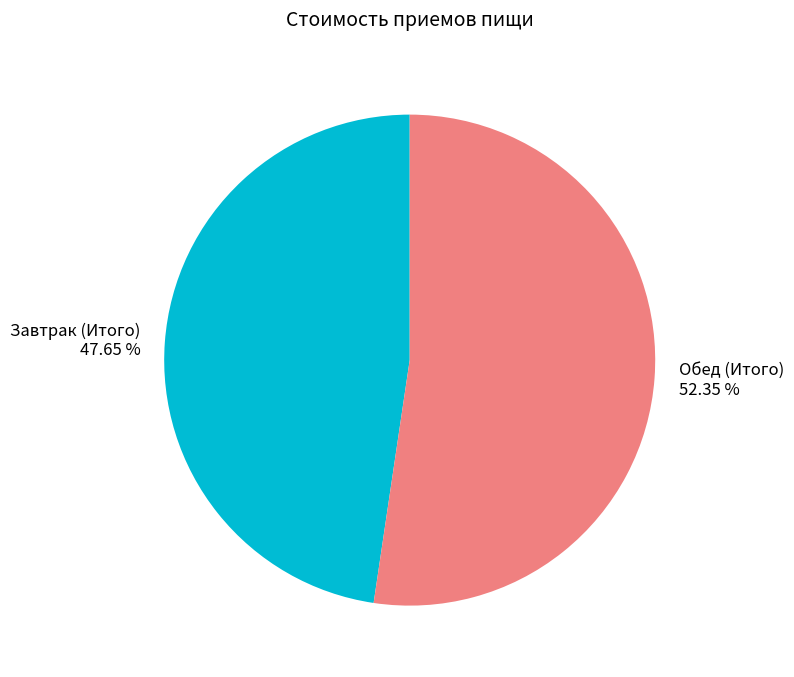

Count the number of slices in the pie.

2